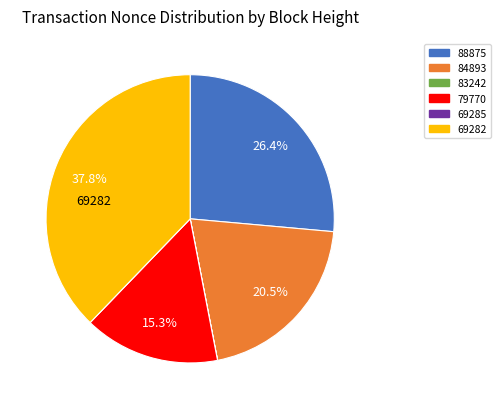

To the nearest percent, what is the average slice percentage?

17%